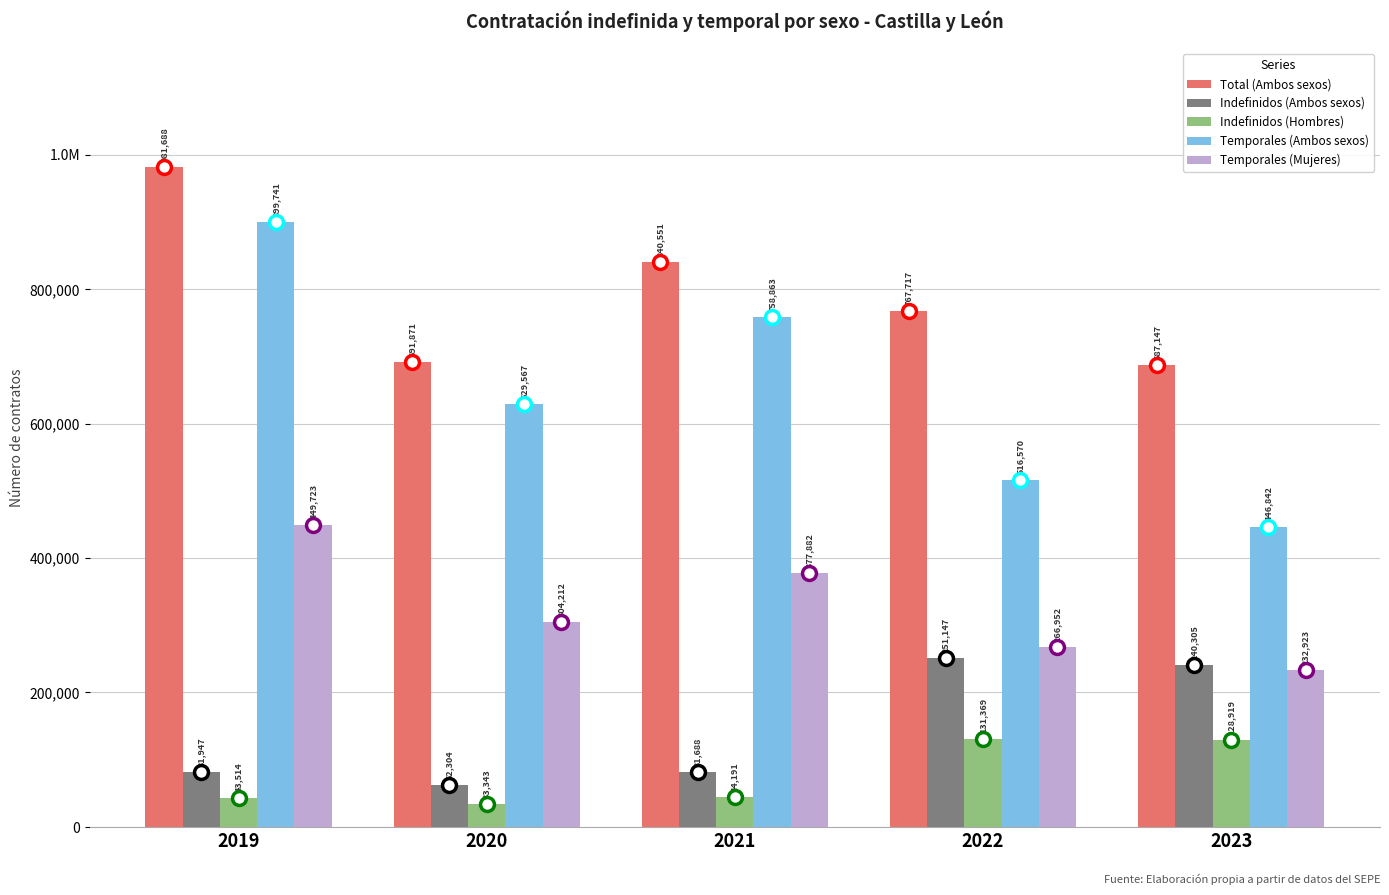

Does the chart contain stacked bars?

No